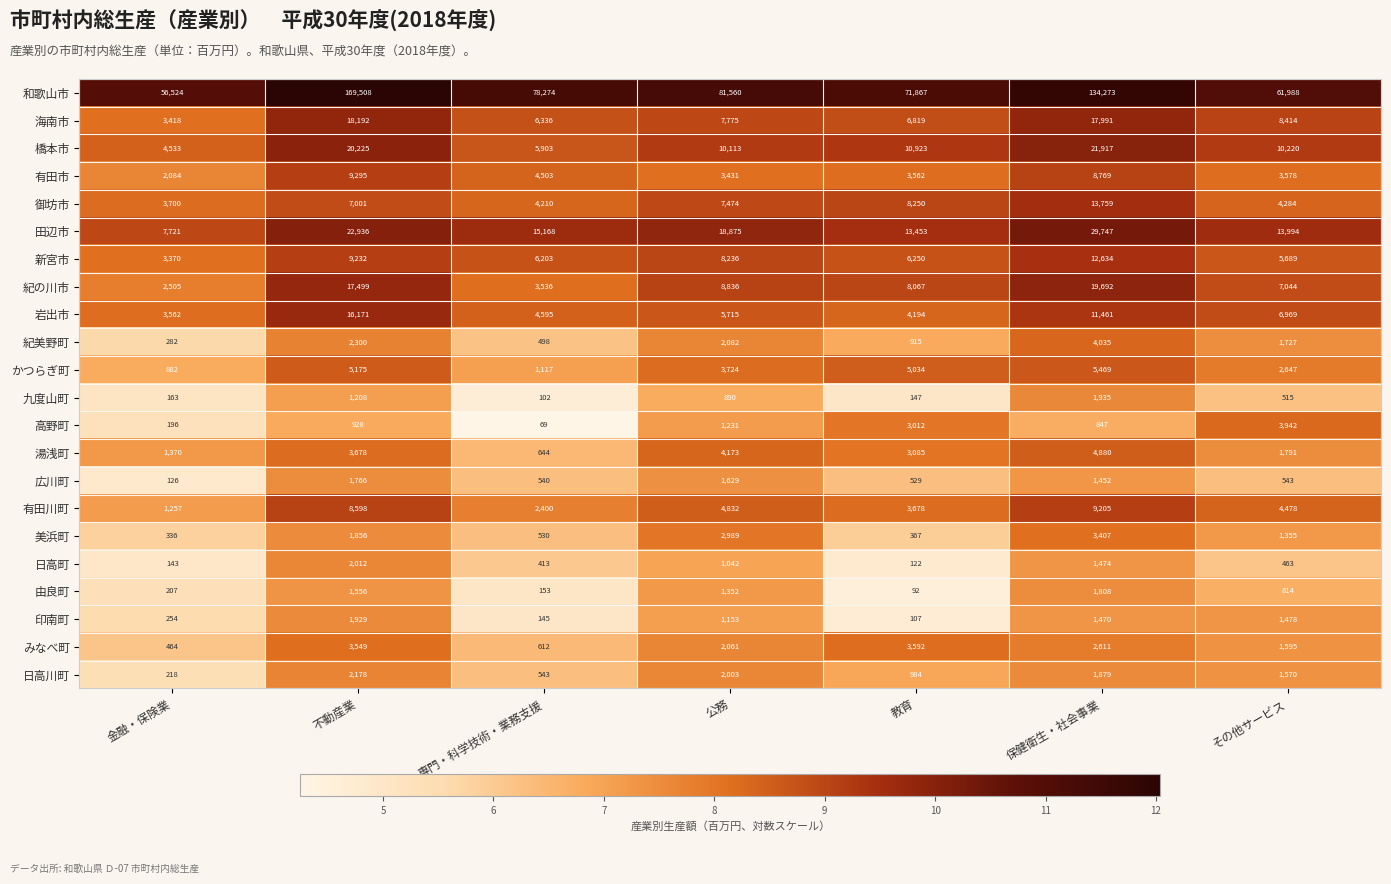

Count the number of data series in this chart.

22